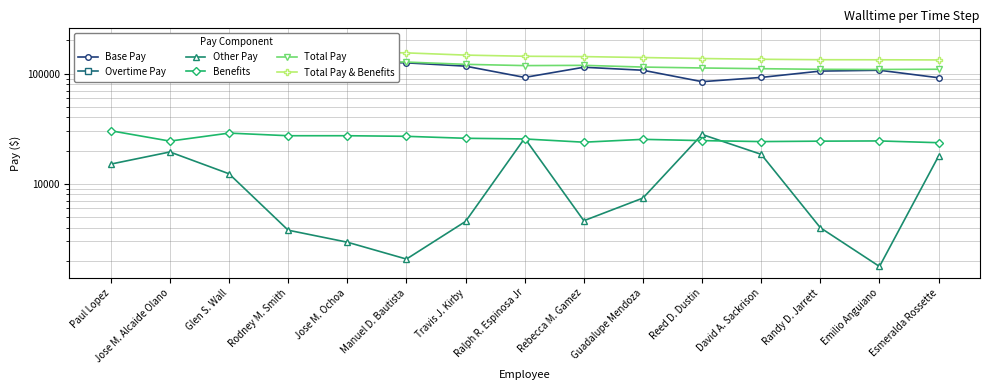

At Emilio Anguiano, list the series in order from largest to smallest.

Total Pay & Benefits, Total Pay, Base Pay, Benefits, Other Pay, Overtime Pay